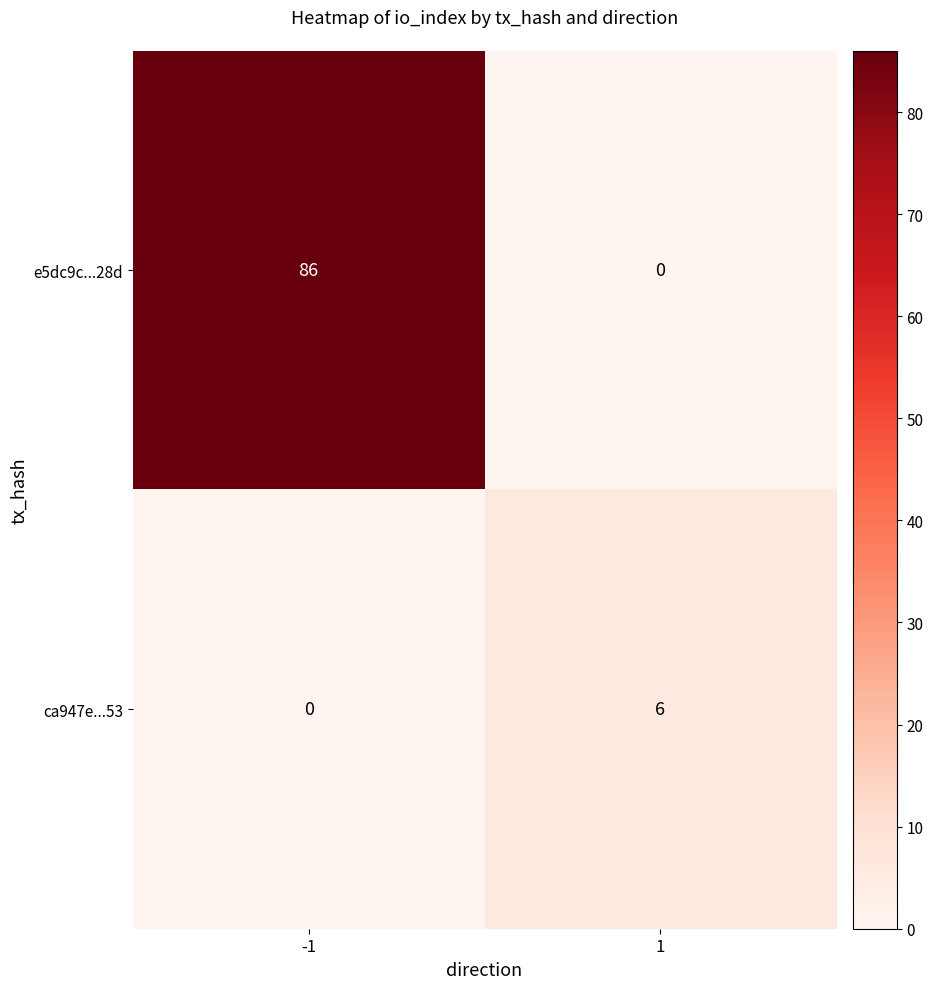

True or false: ca947e...53 has a value of 0 at -1.

True